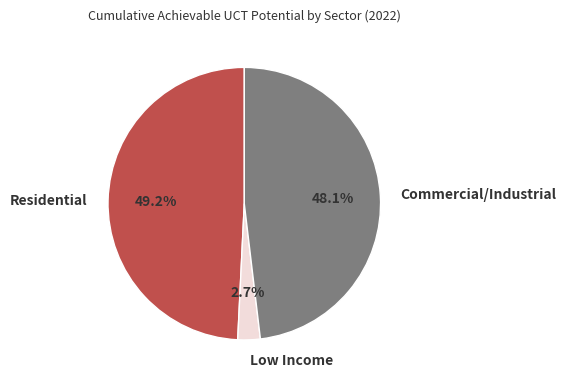

Rank the categories by value from highest to lowest.

Residential, Commercial/Industrial, Low Income